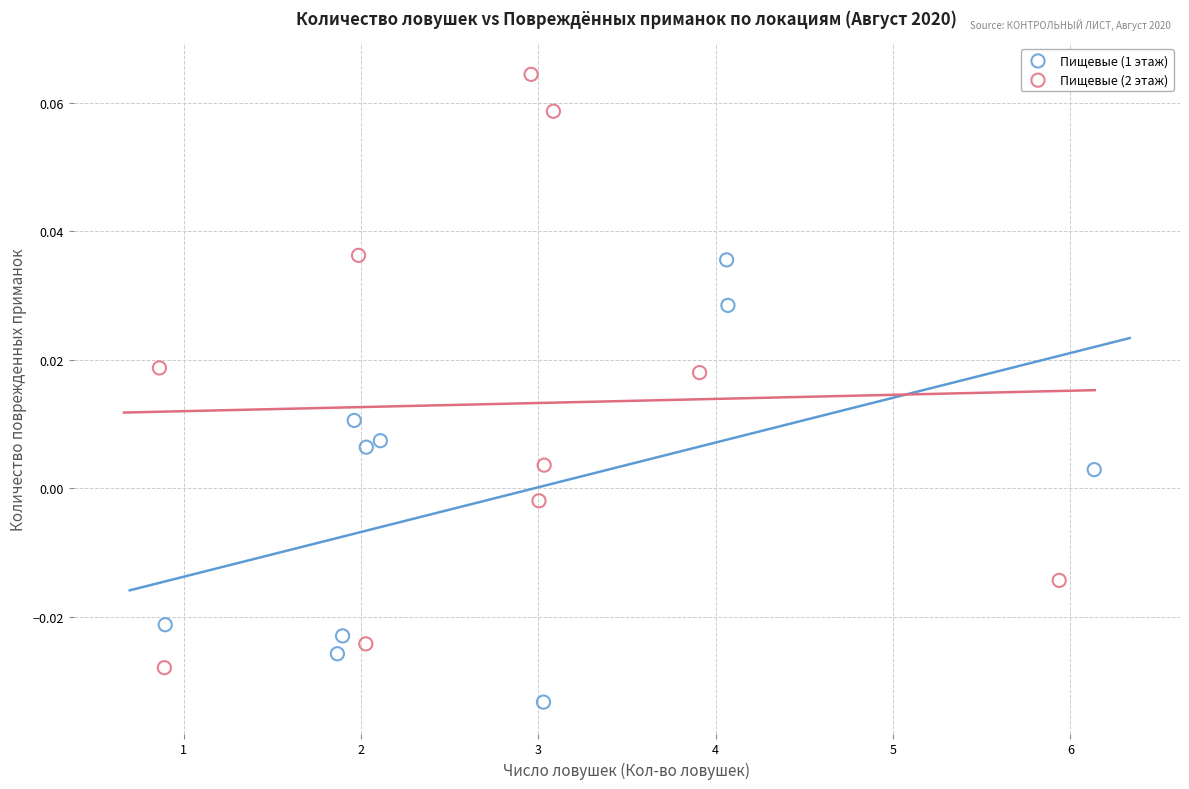

Which series contains the highest Y value?

Пищевые (1 этаж)